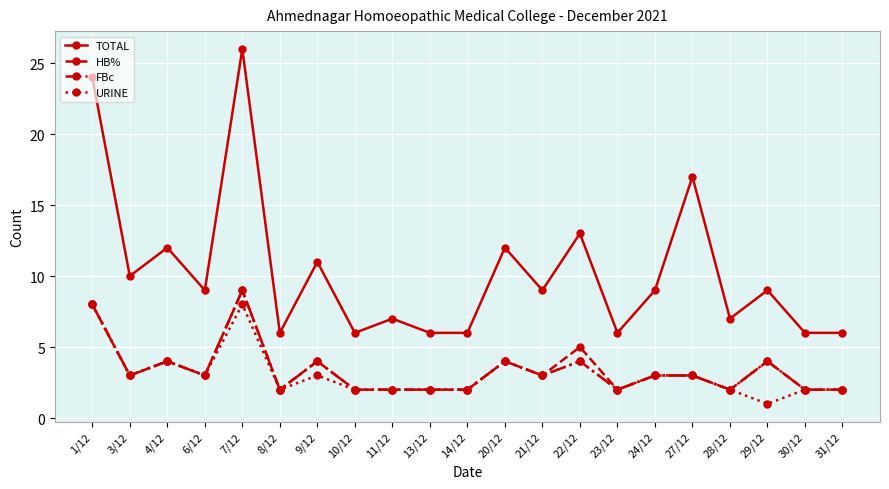

What is the sum of all HB% values?

71